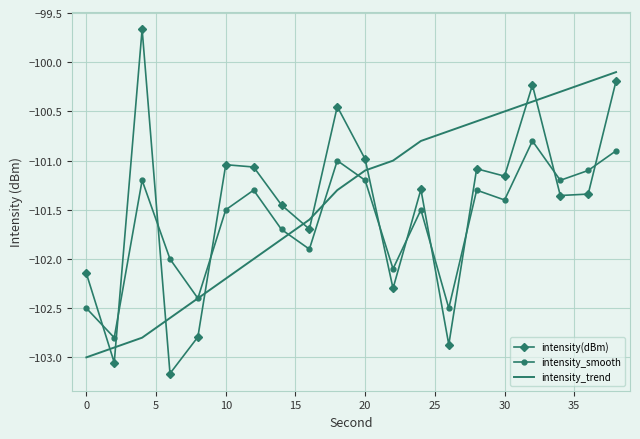

List the series in order of their peak value, lowest first.

intensity_smooth, intensity_trend, intensity(dBm)